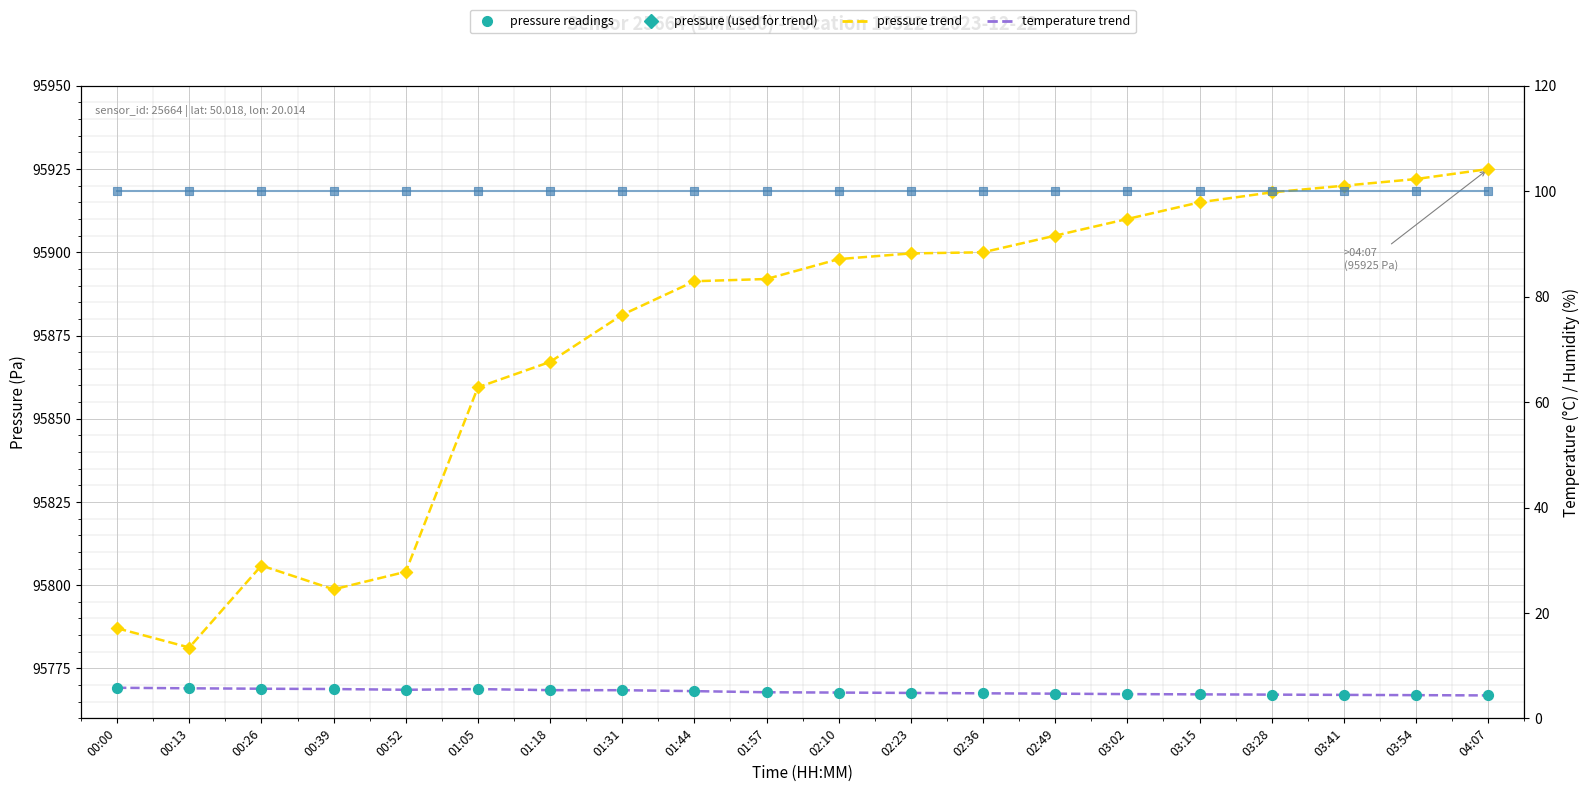

At which category is the sum across all series the highest?

04:07